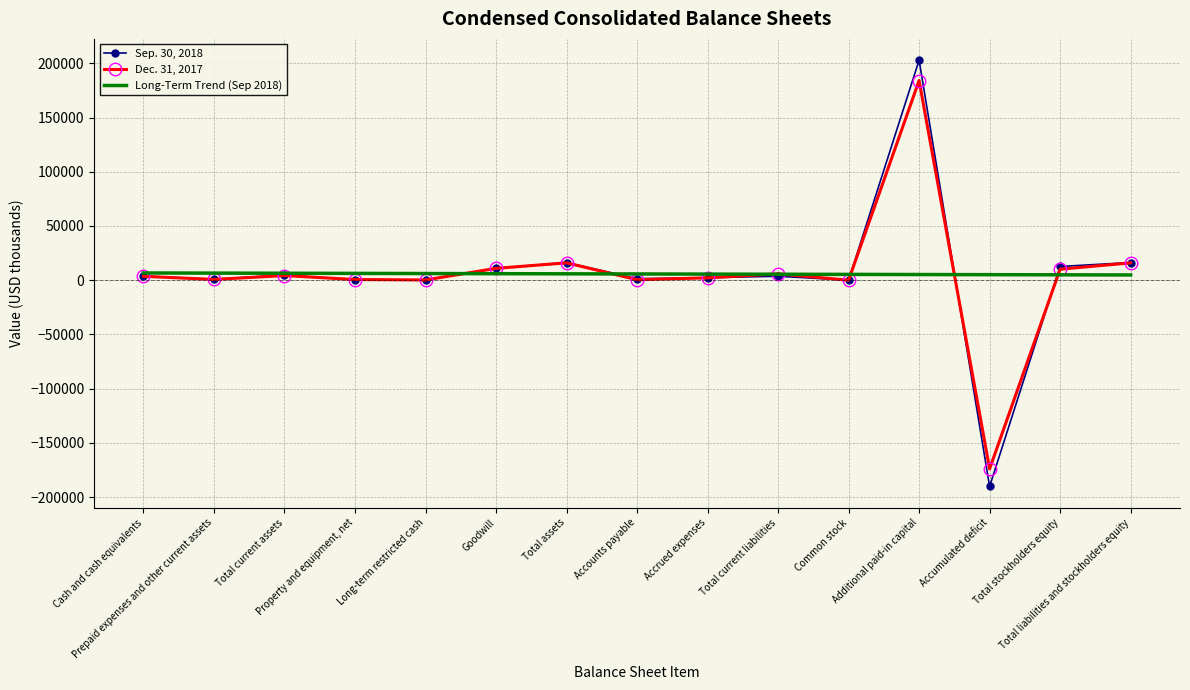

At which category is the sum across all series the highest?

Additional paid-in capital